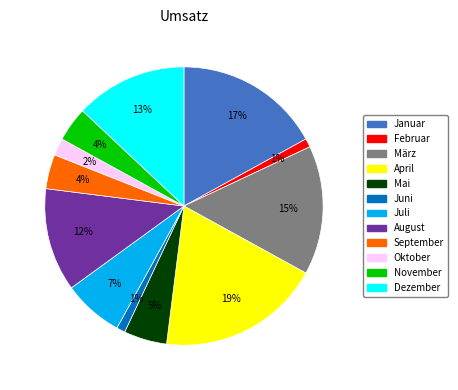

Is the sum of Januar and Mai greater than half?

No